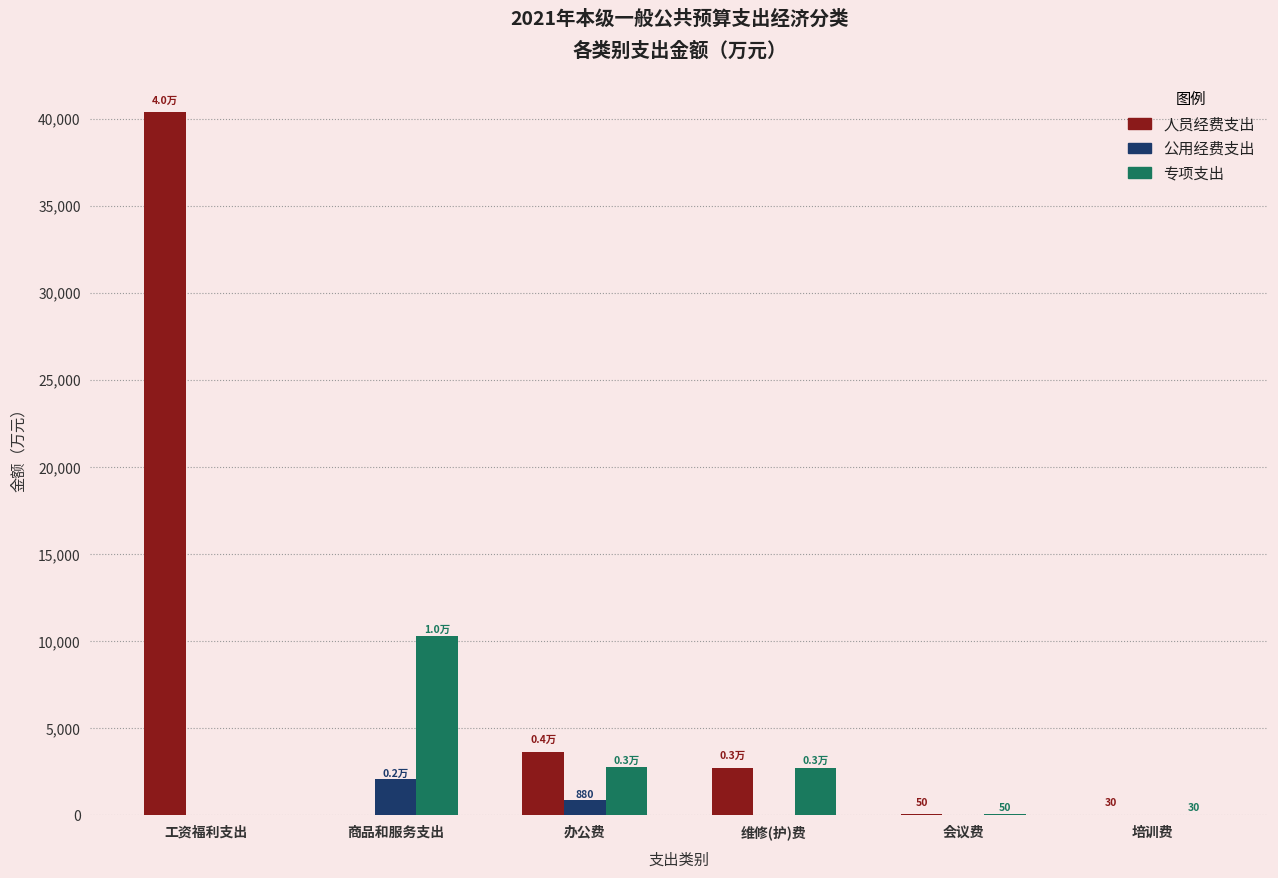

At which label is 人员经费支出 closest to 20177?

办公费